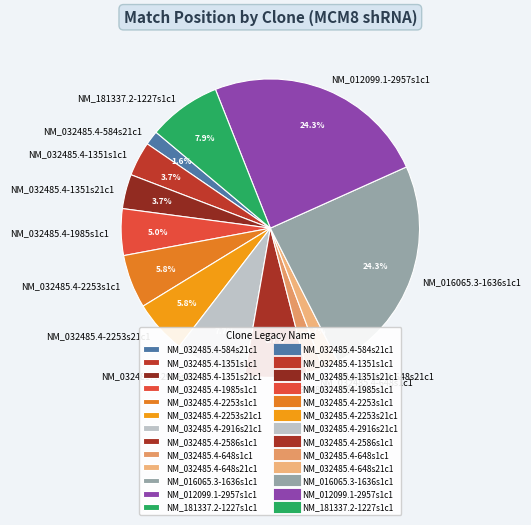

How many segments does this pie chart have?

13